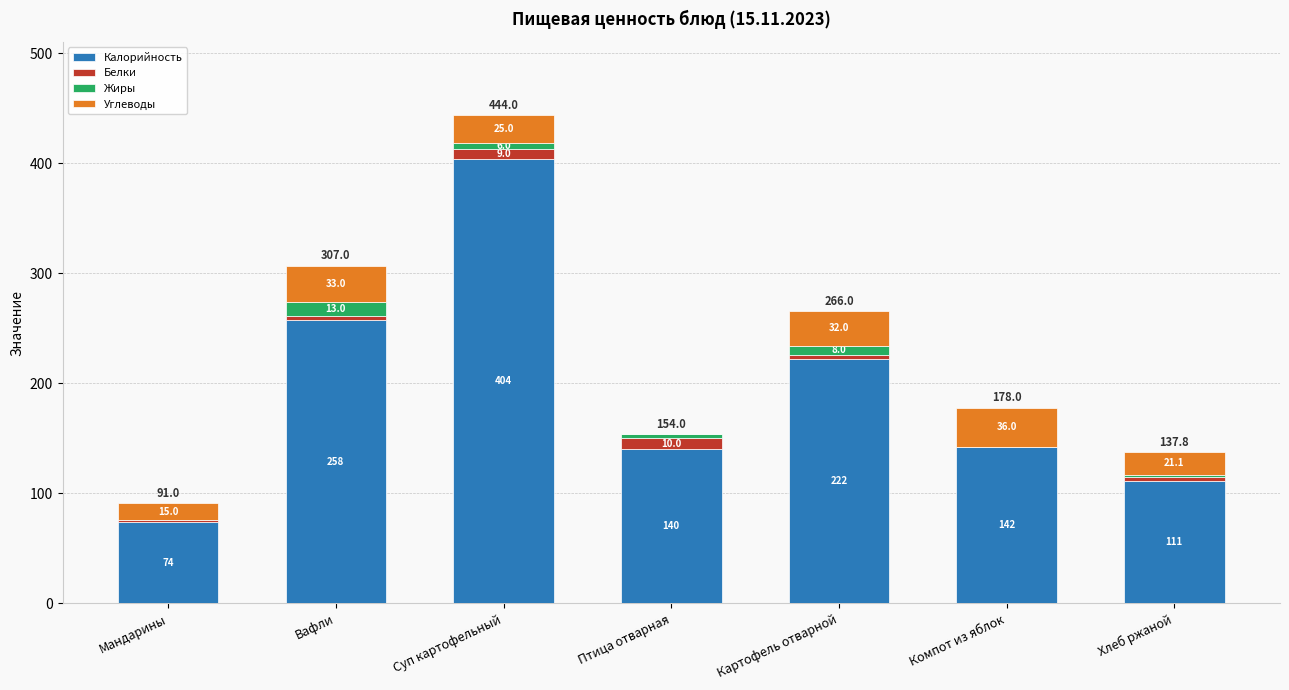

At which category is the sum across all series the highest?

Суп картофельный